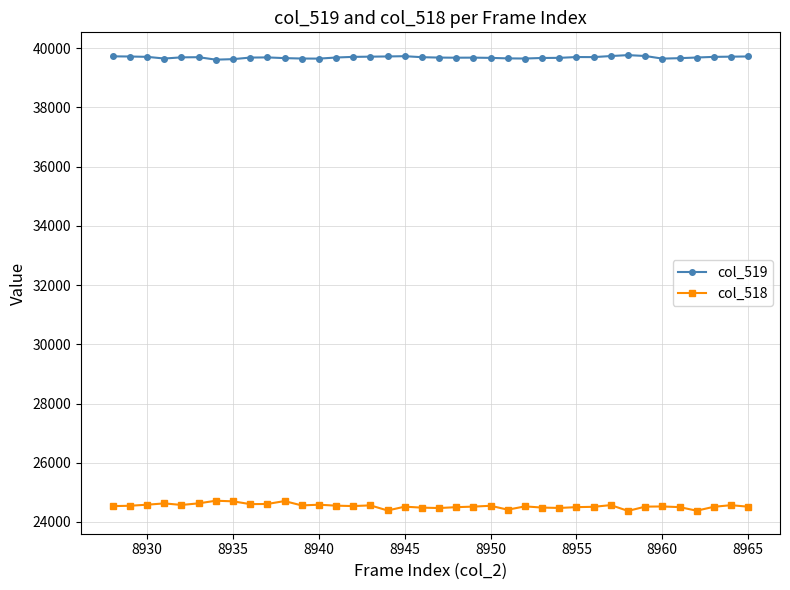

True or false: col_518 has more than 0 points higher than both neighbors.

True